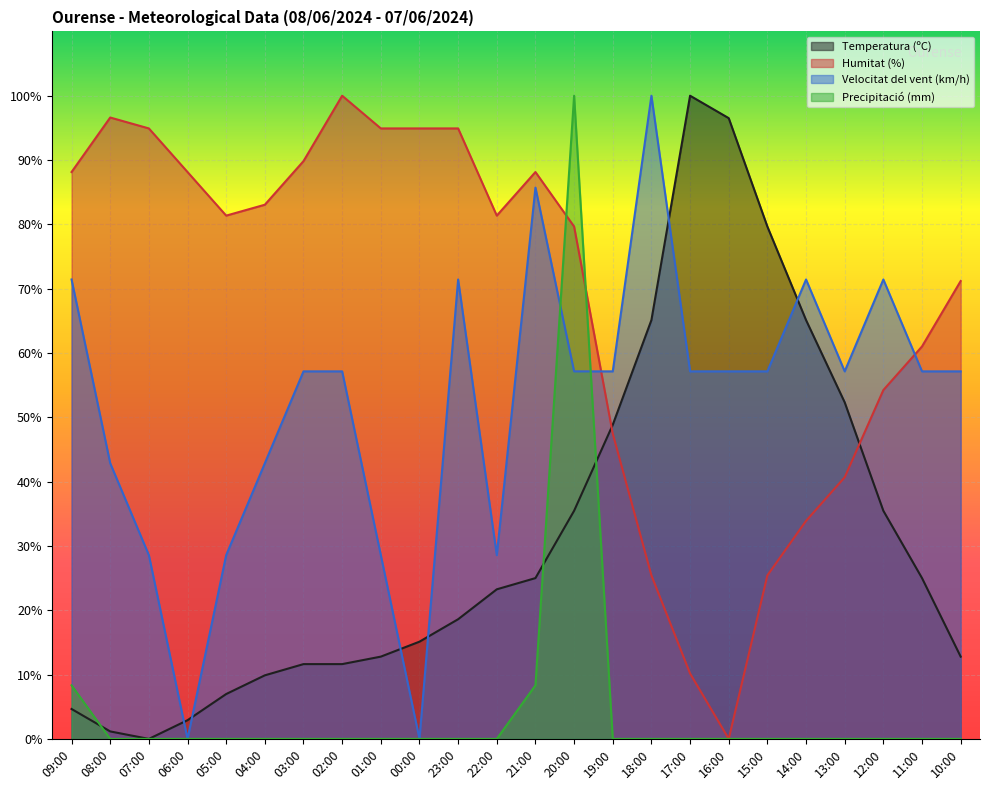

What is the difference between the maximum and second lowest values in the Humitat (%) series?

89.8